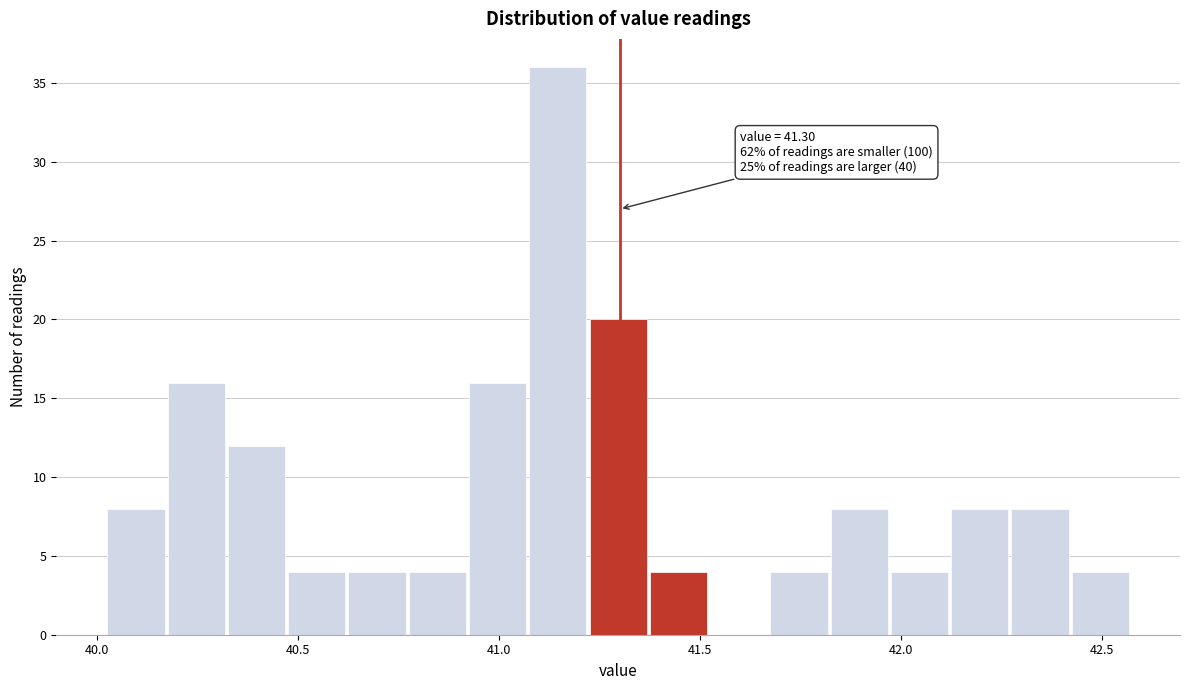

Around what value on the x-axis is the tallest bar? Give the approximate position of its centre, as read against the axis.

41.15